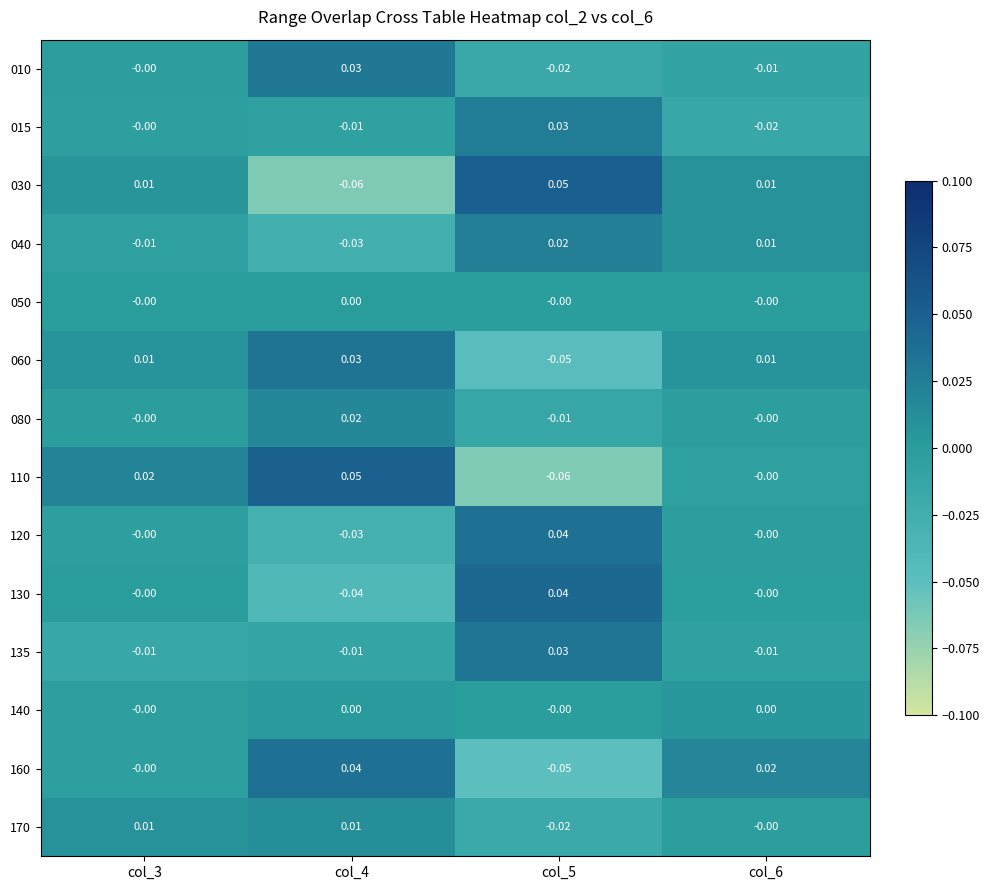

Is the value of 040 at col_3 greater than the value of 060 at col_6?

No